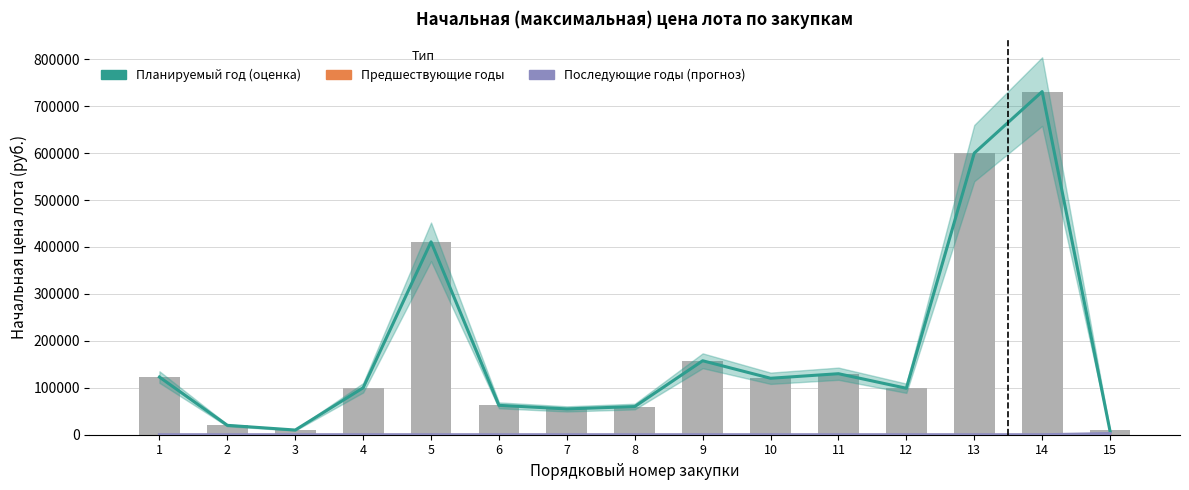

True or false: Последующие годы has a value of 0.0 at 11.

True